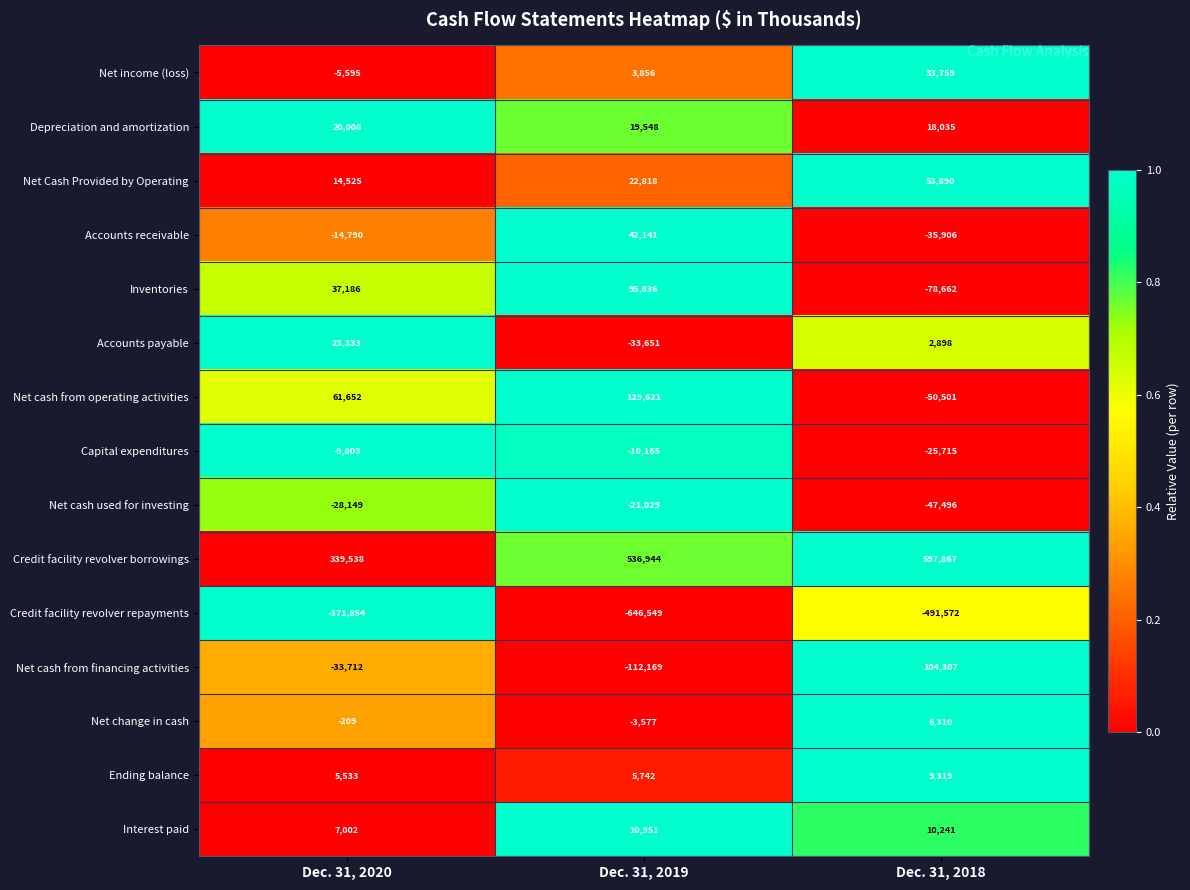

At how many categories does at least one series exceed 0?

3